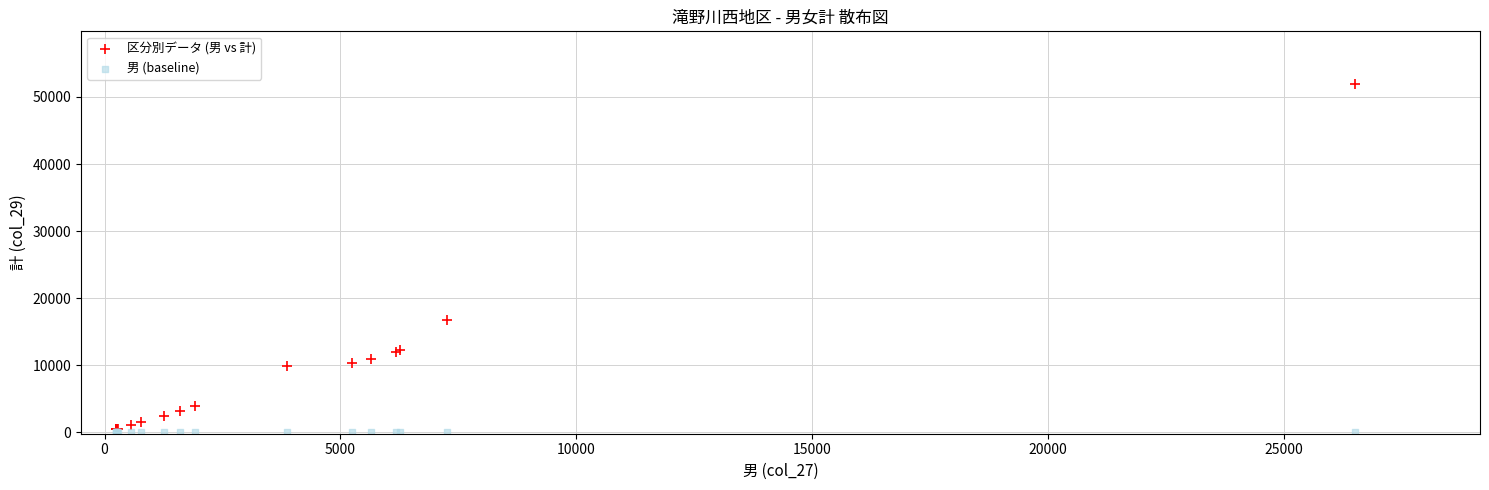

In the 区分別データ (男 vs 計) series, what Y value is closest to 26225?

16770